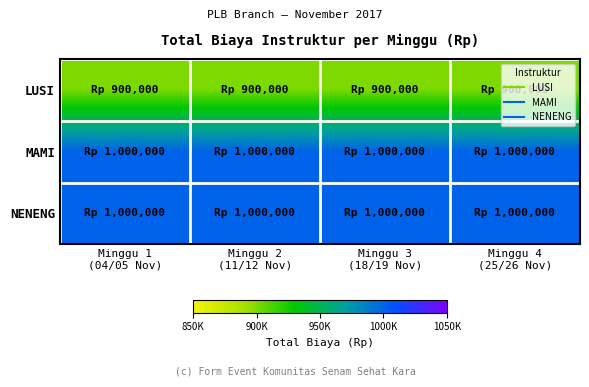

At Minggu 4 (25/26 Nov), list the series in order from largest to smallest.

MAMI, NENENG, LUSI